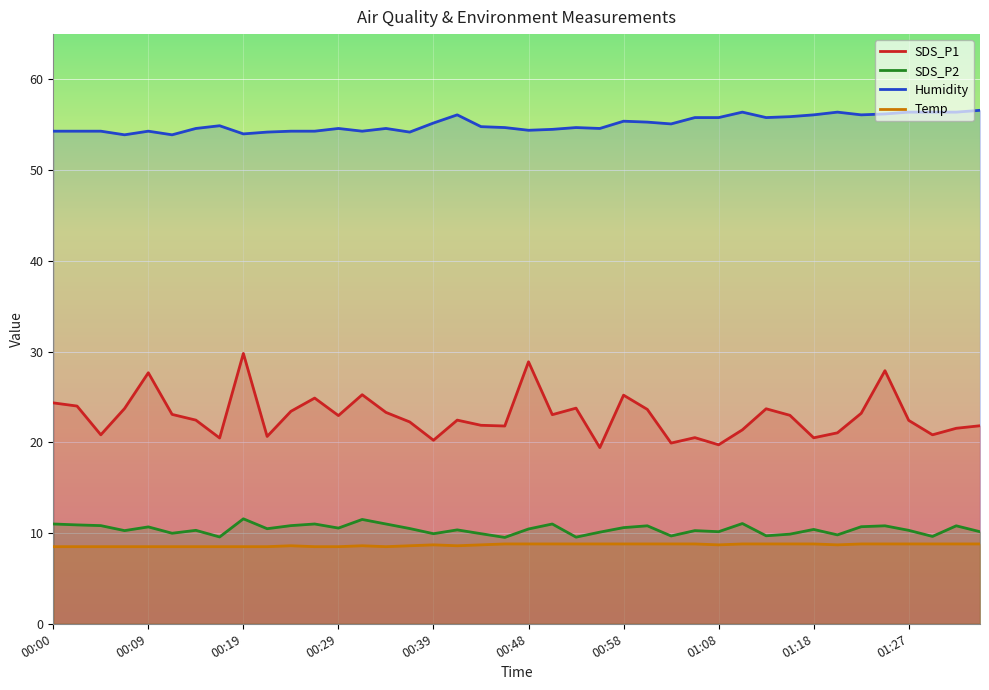

Is it true that SDS_P1 equals 22.4 at 01:27?

True